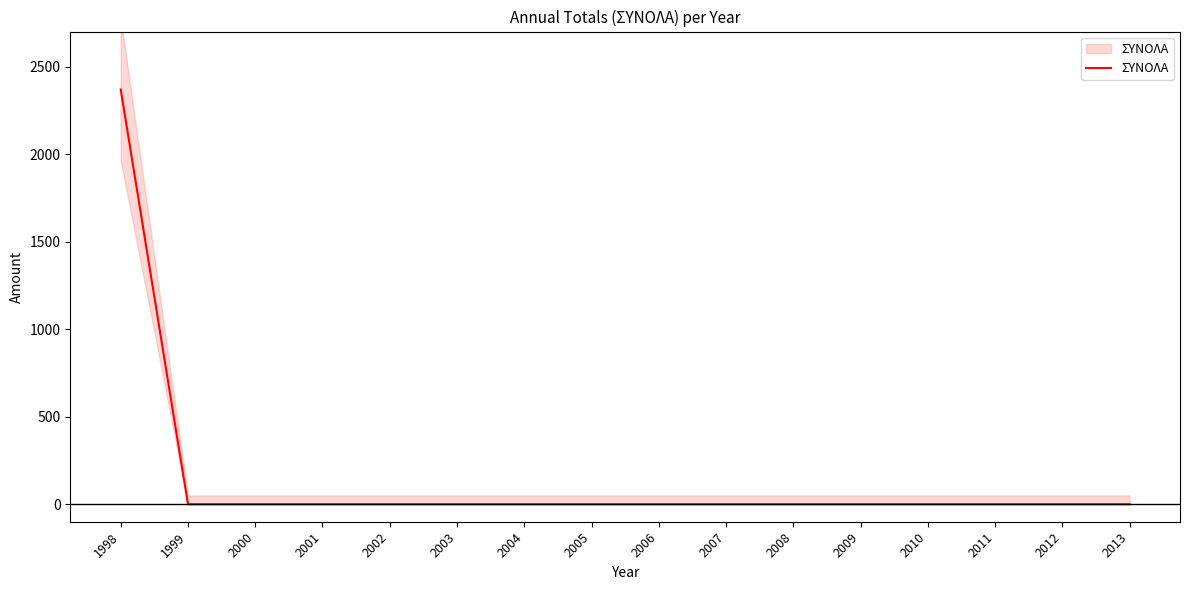

Rank the categories by value from highest to lowest.

1998, 1999, 2000, 2001, 2002, 2003, 2004, 2005, 2006, 2007, 2008, 2009, 2010, 2011, 2012, 2013